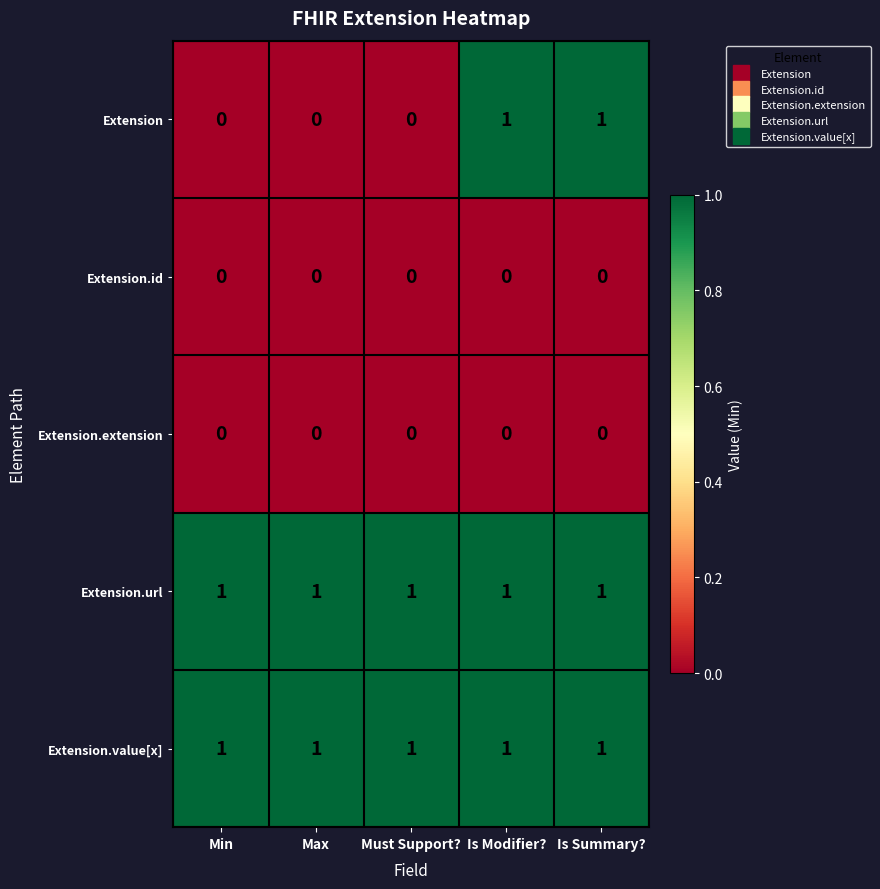

What is the difference between the highest and lowest values at Is Summary??

1